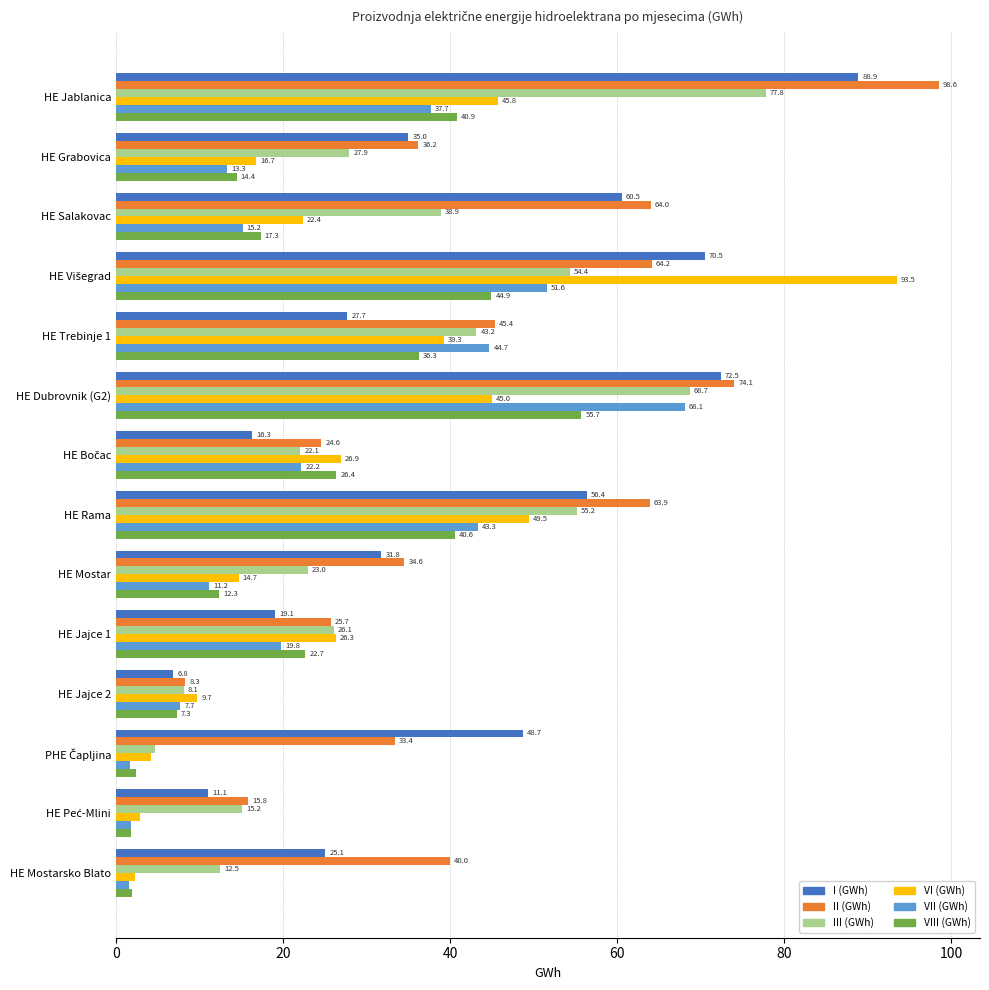

Is the value of III (GWh) at HE Grabovica greater than the value of II (GWh) at HE Jajce 2?

Yes